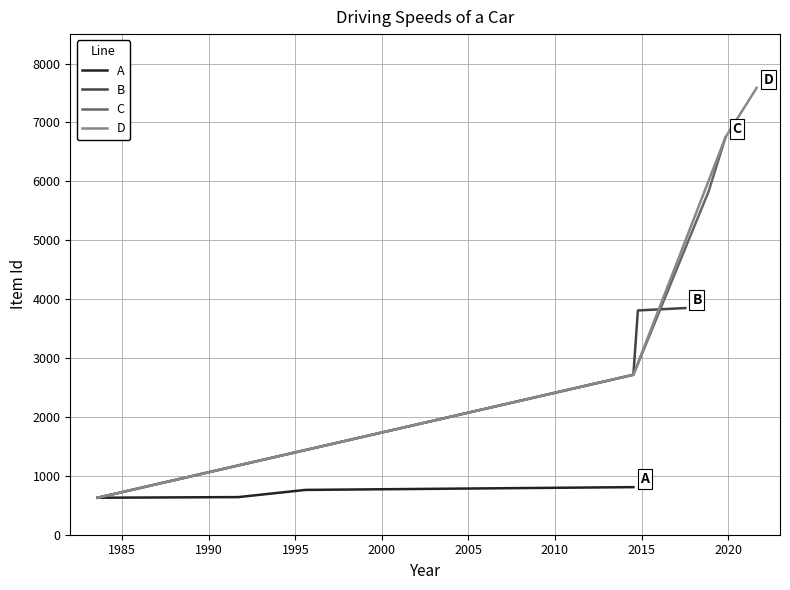

What is the sum of all values?

40963